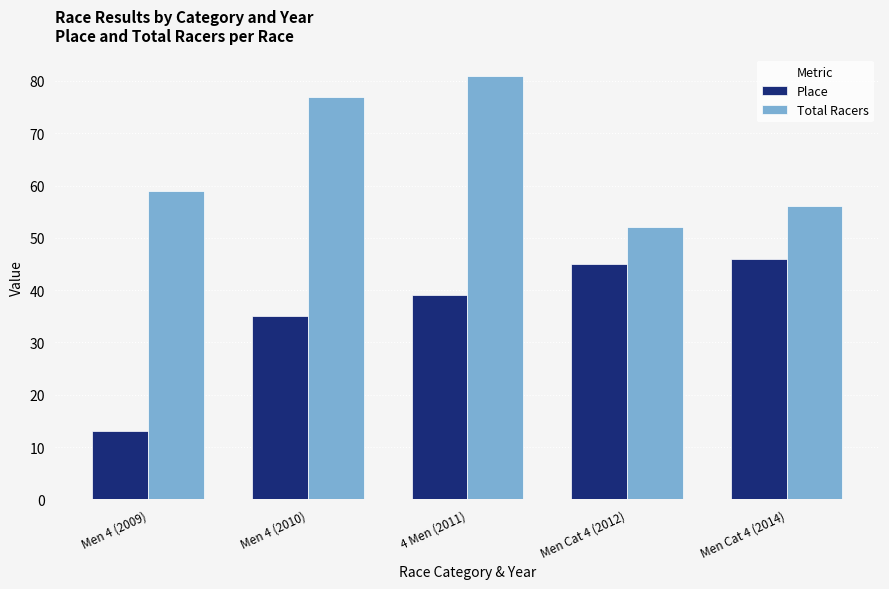

How many groups of bars are there?

5